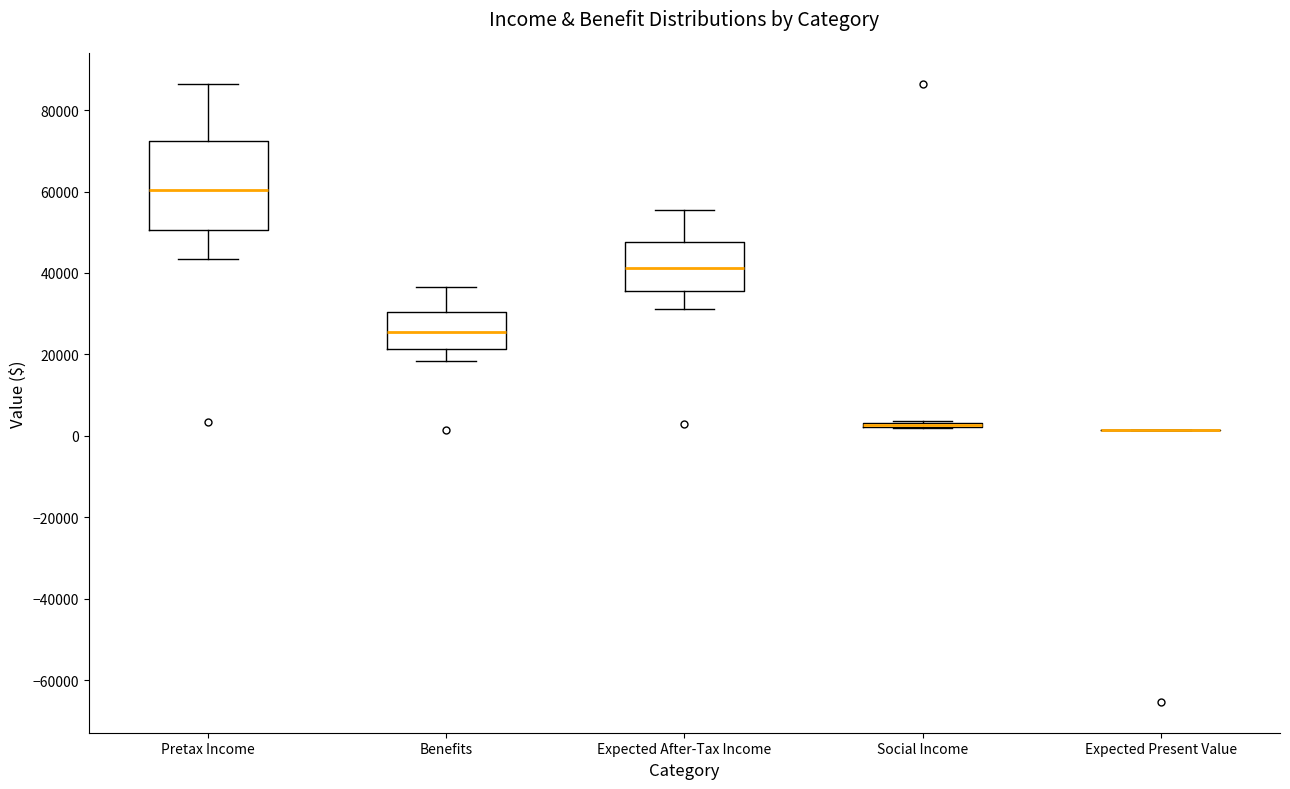

Where is the upper edge of the box for Benefits on the y-axis? The values are not printed on the chart, so give them approximately, as read against the axis.

30000